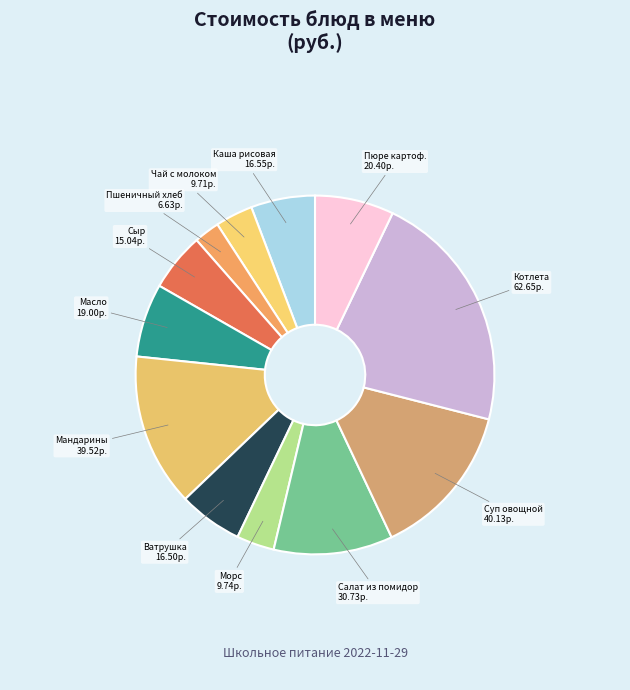

Do Масло and Салат из помидор together represent more than half of the pie?

No